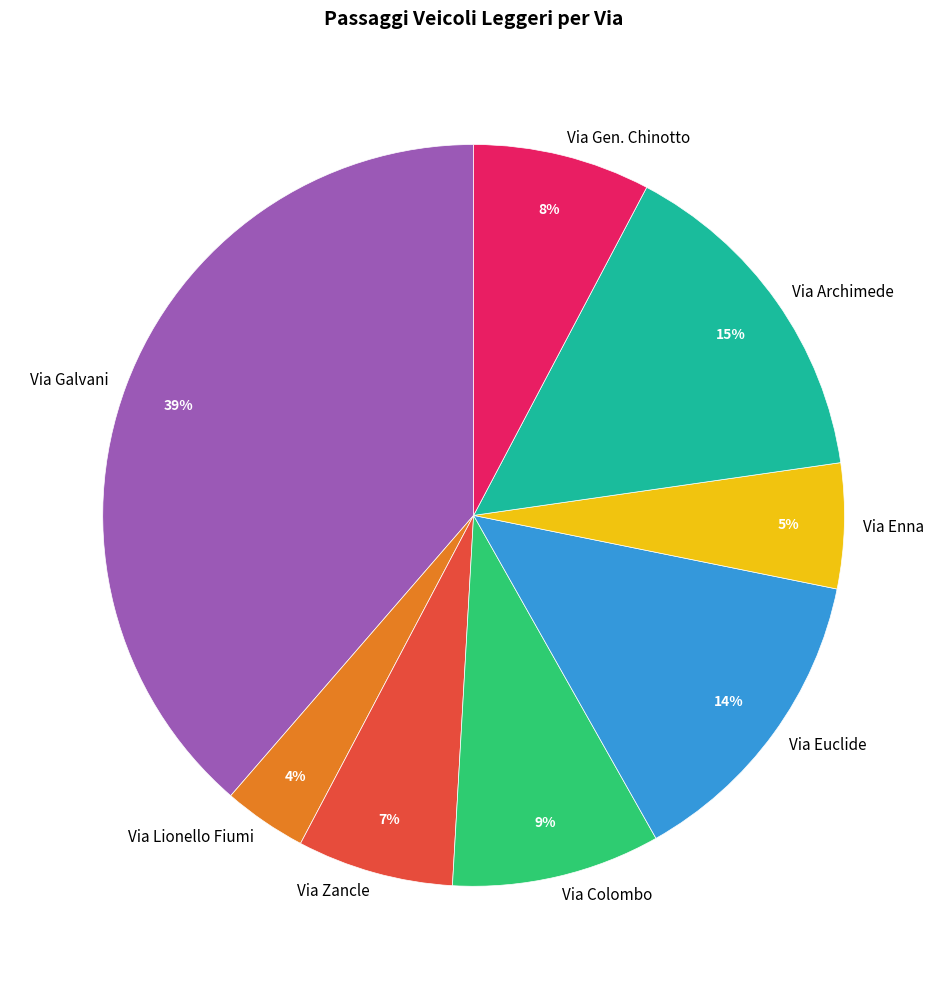

True or false: Via Zancle accounts for 7% of the total.

True